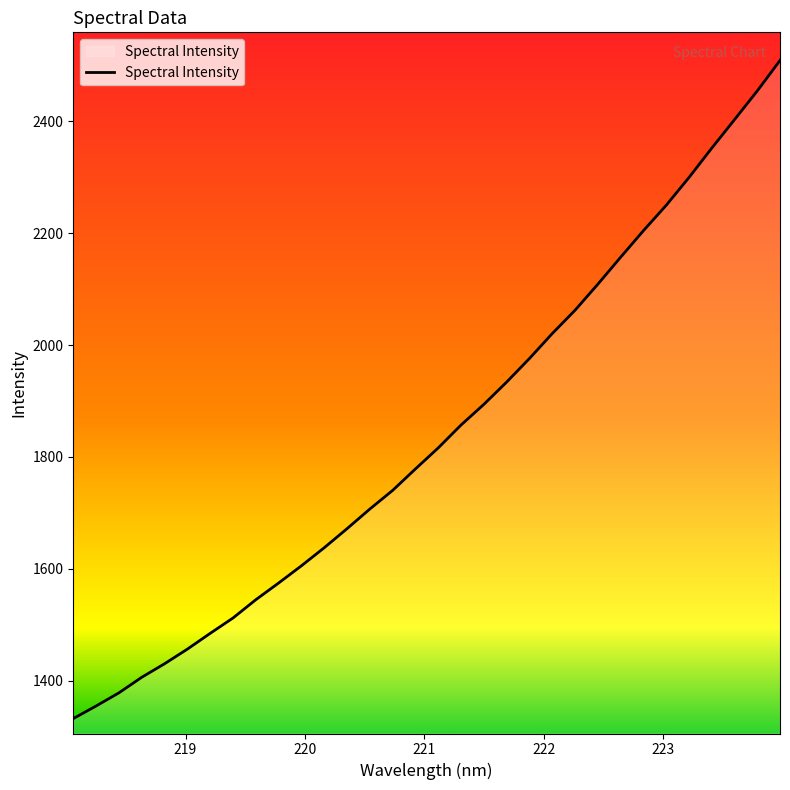

What is the smallest value displayed?

1332.6